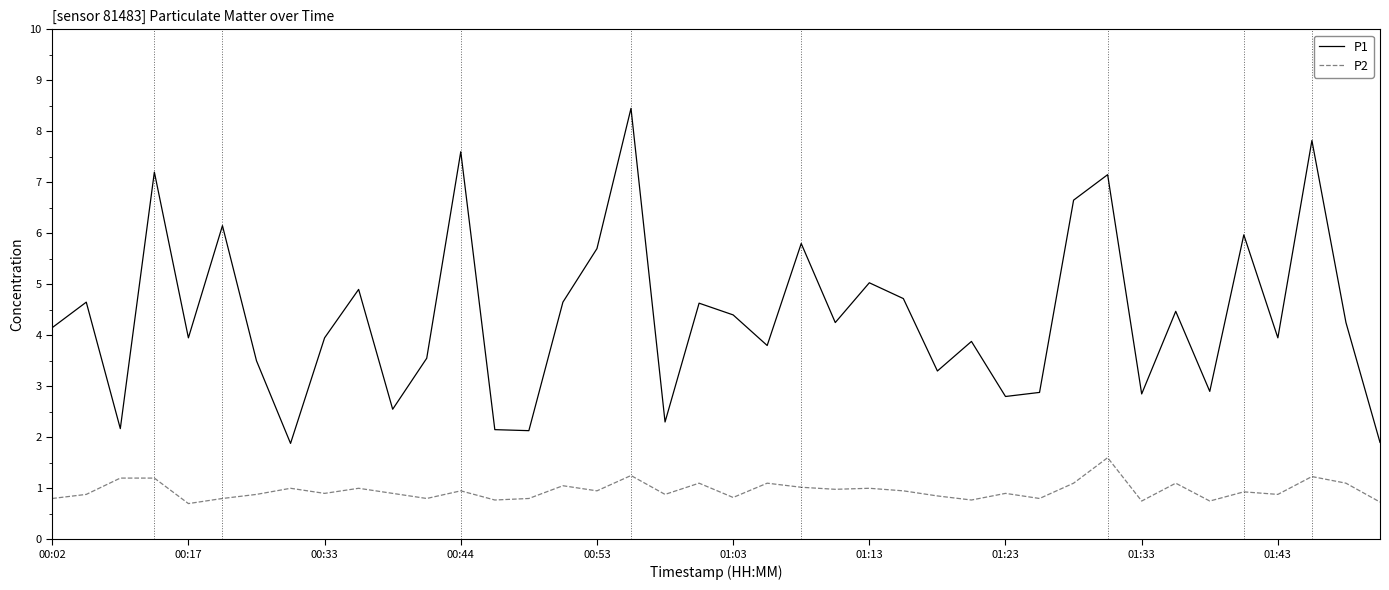

List the series in order of their peak value, highest first.

P1, P2